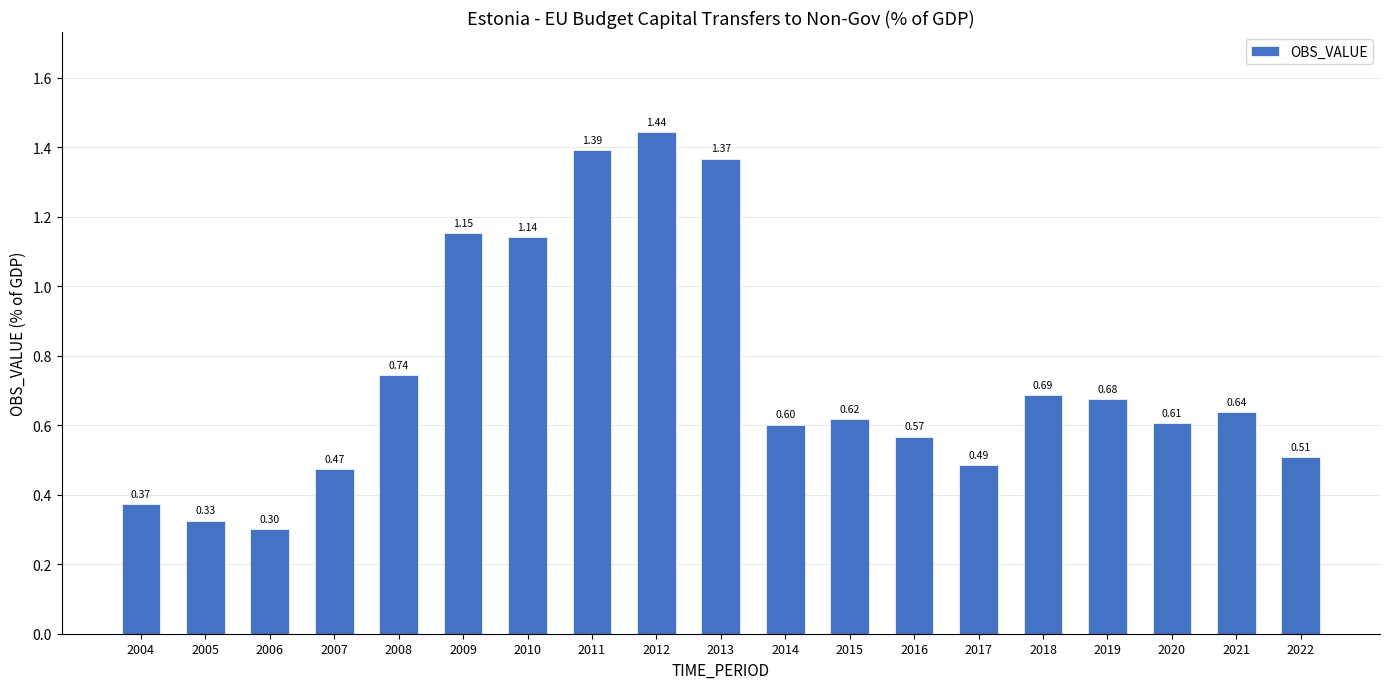

True or false: the data shows 0.3 at 2012.

False